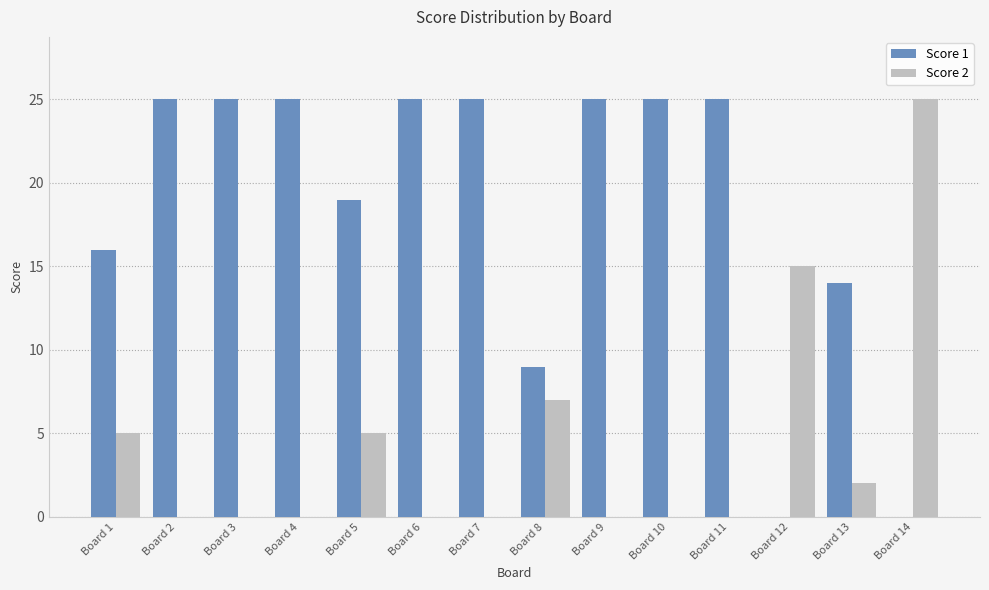

Are the bars horizontal?

No